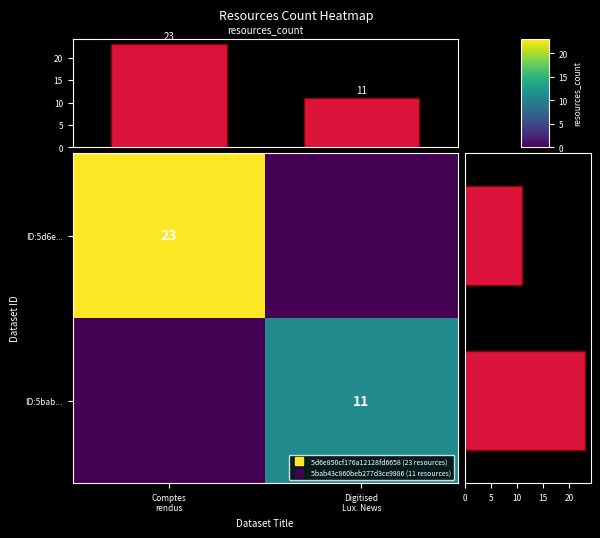

Is it true that ID:5d6e... equals 23 at Comptes rendus?

True